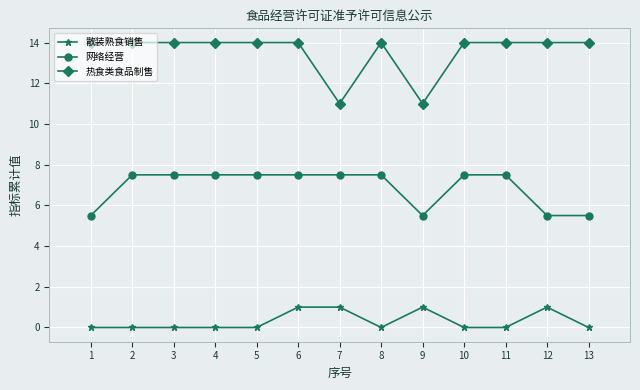

What is the minimum value for 网络经营?

5.5